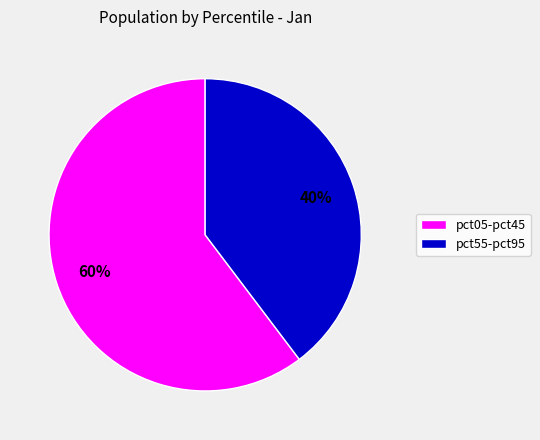

To the nearest percent, what is the average slice percentage?

50%